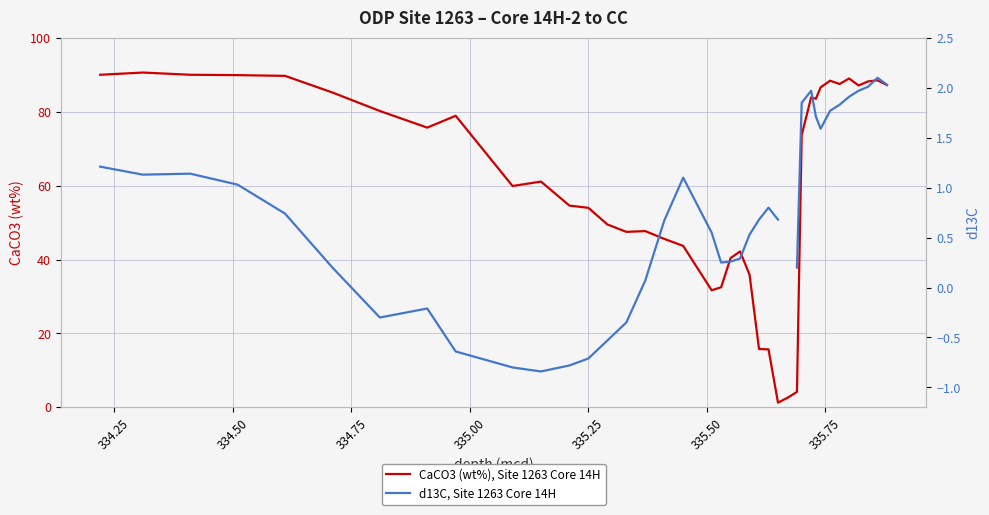

Which series has the largest range (max minus min)?

CaCO3 (wt%), Site 1263 Core 14H